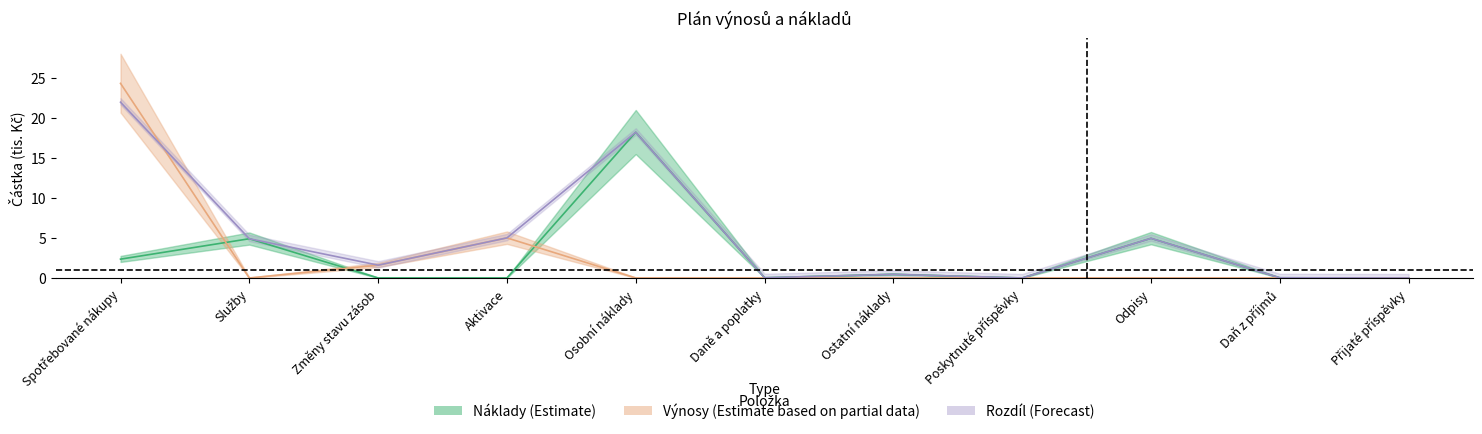

How many categories are shown in the chart?

11